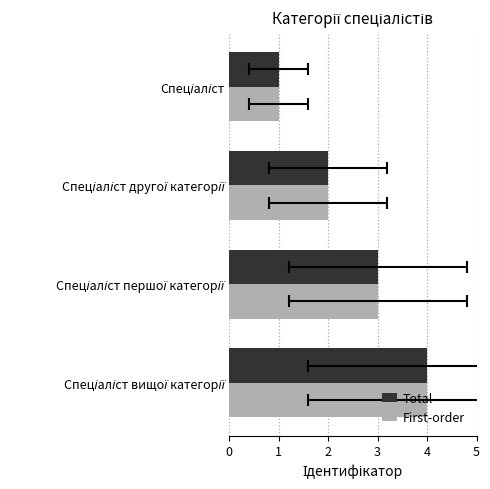

What value does the Total series have at Спеціаліст вищої категорії?

4